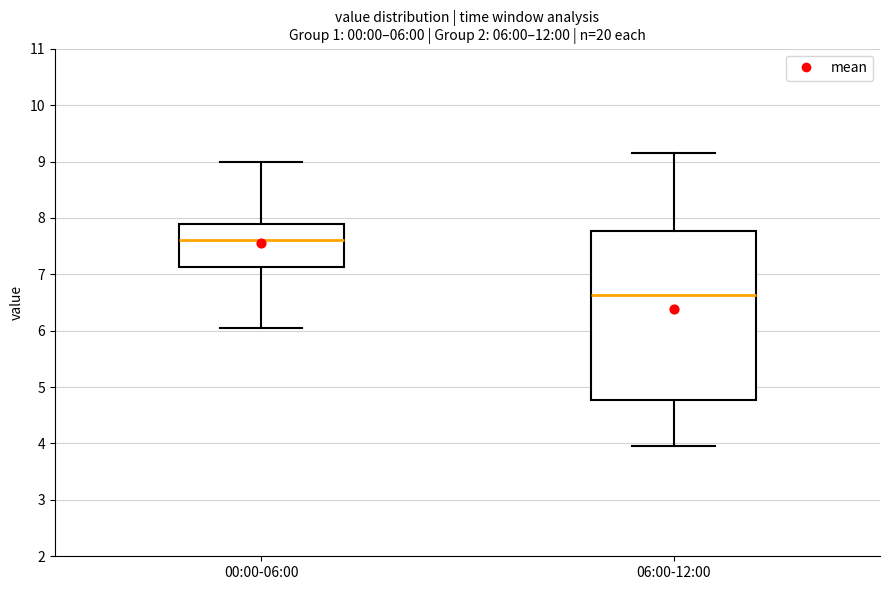

Which box's median line is the lowest?

06:00-12:00